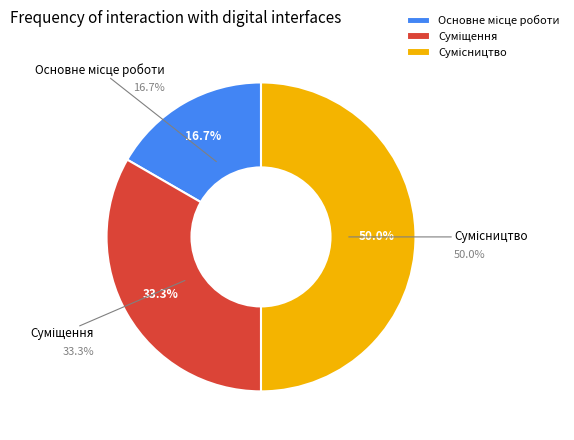

Does Сумісництво represent more than half of the total?

No